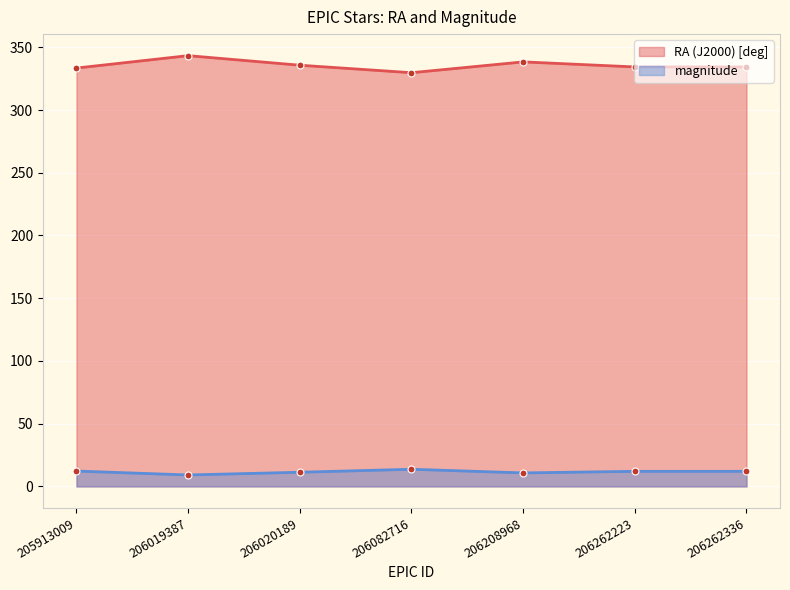

What is the sum of the RA (J2000) [deg] values at 206262336 and 206262223?

668.7